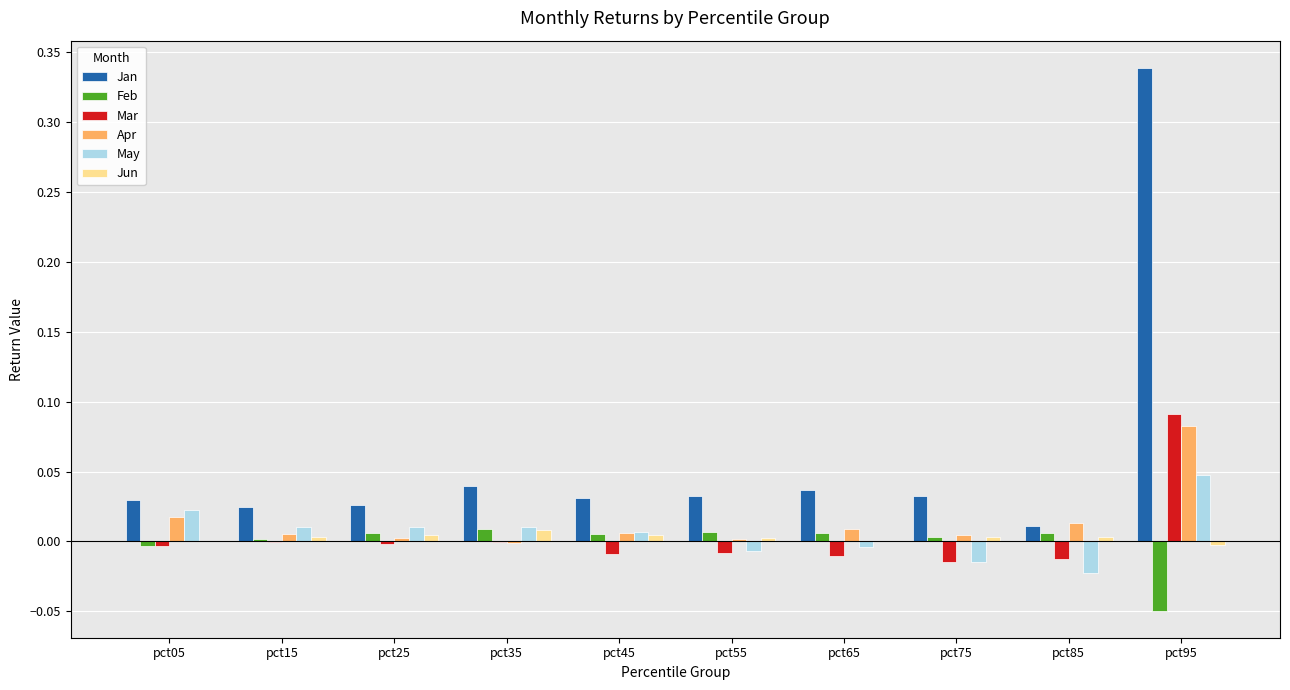

Which category has the highest value across all series?

pct95